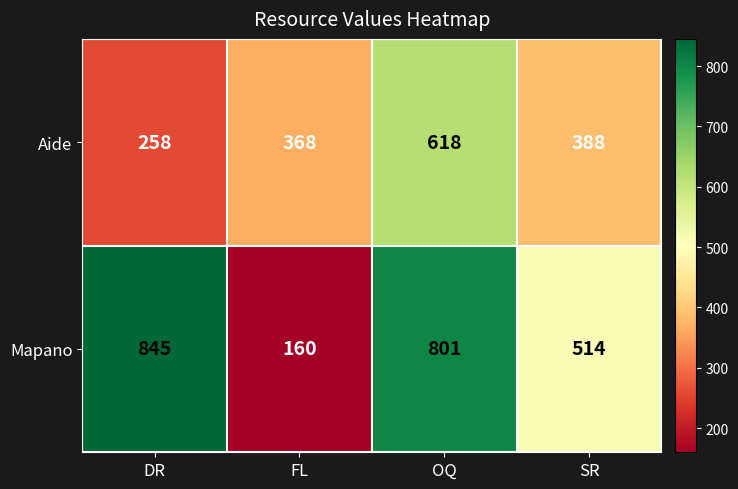

Between FL and SR, which series saw the biggest shift?

Mapano